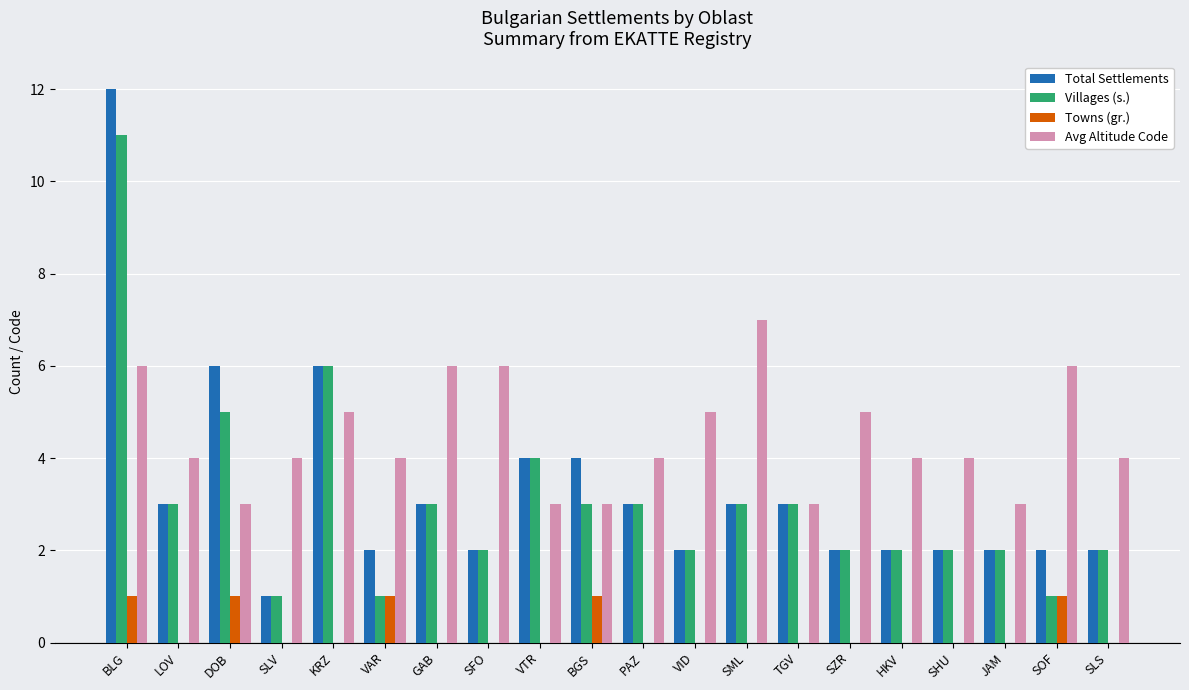

Which series has the largest total across all categories?

Avg Altitude Code